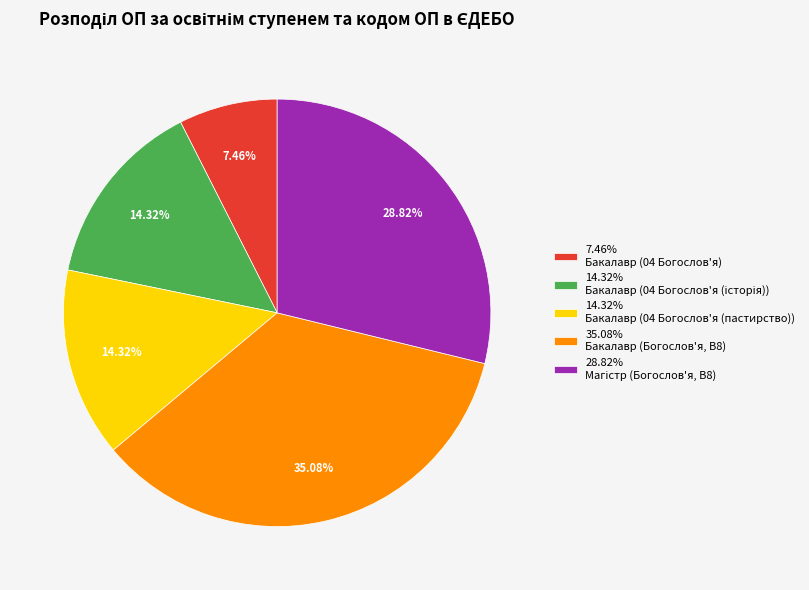

Combined, do 35.08% Бакалавр (Богослов'я, B8) and 7.46% Бакалавр (04 Богослов'я) account for over 50%?

No